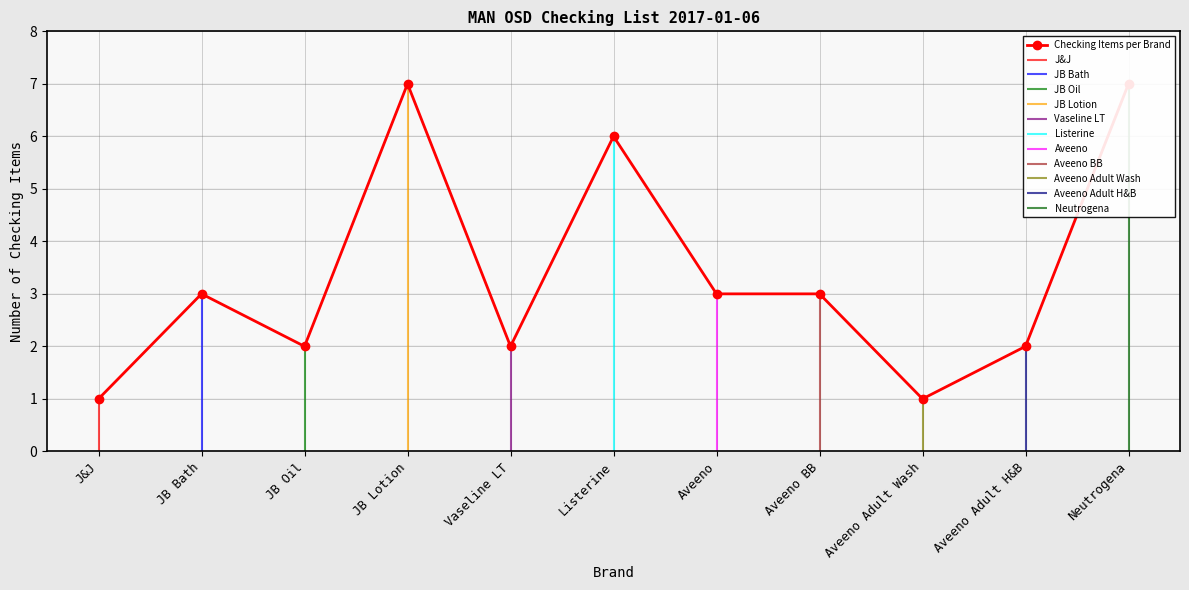

How many lines are shown in the chart?

1